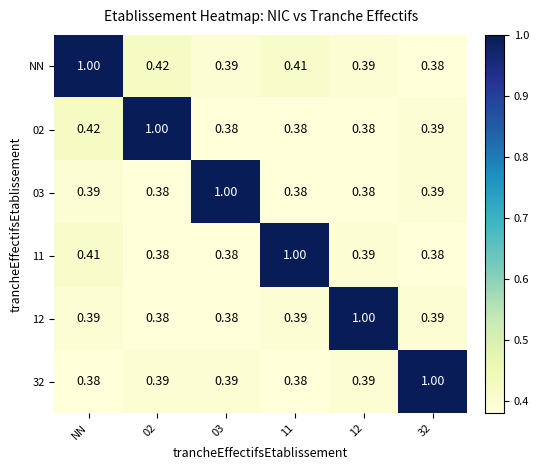

Which series has the largest total across all categories?

NN